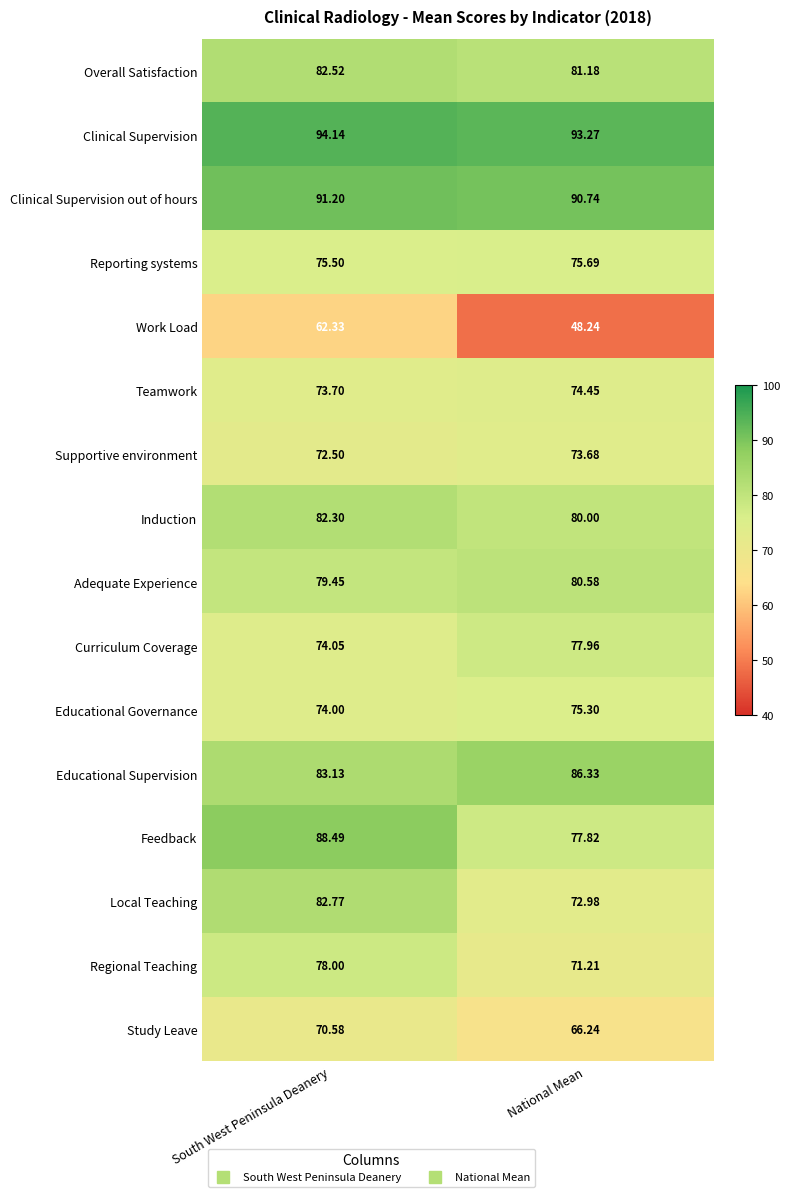

Which series changed the most between South West Peninsula Deanery and National Mean?

Work Load